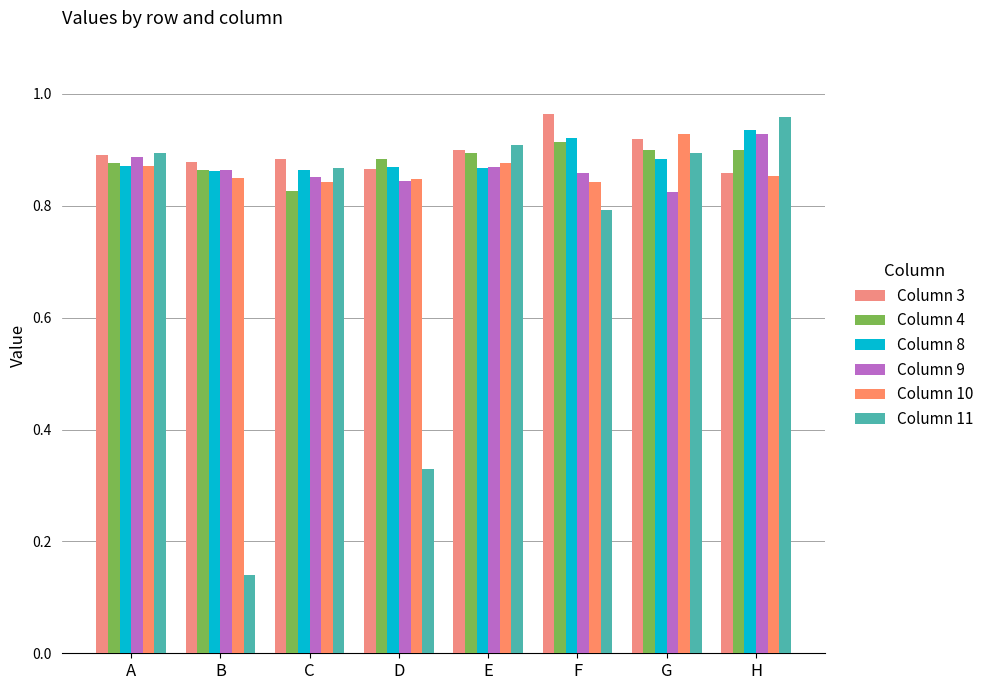

Does the chart contain any negative values?

No